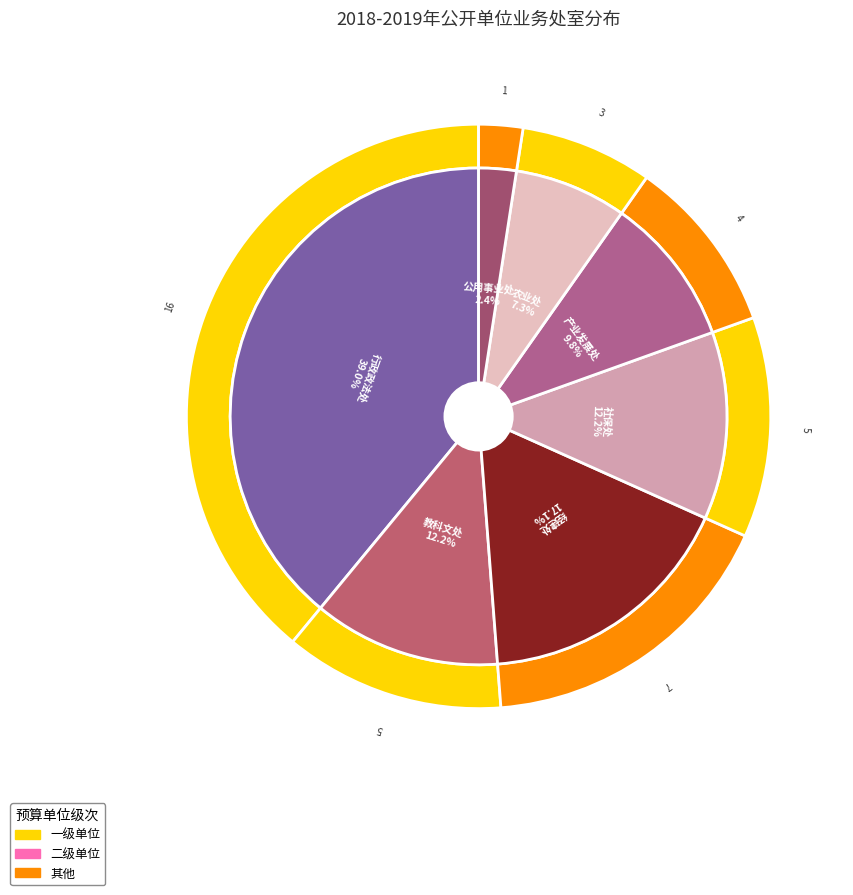

What percentage is NOT represented by 产业发展处?

90.2%